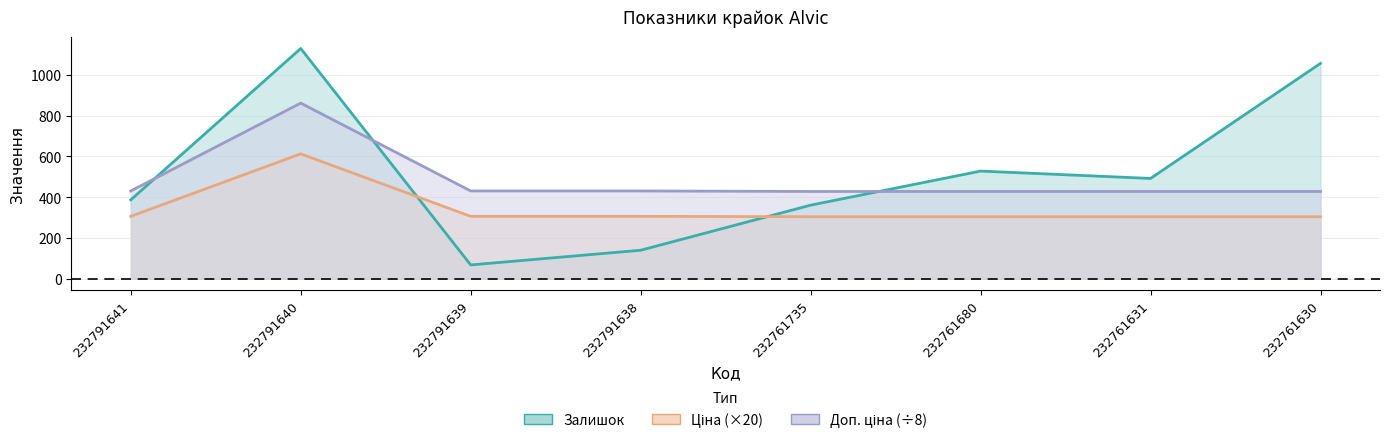

Where do Ціна and Залишок first cross each other?

232791640 and 232791639